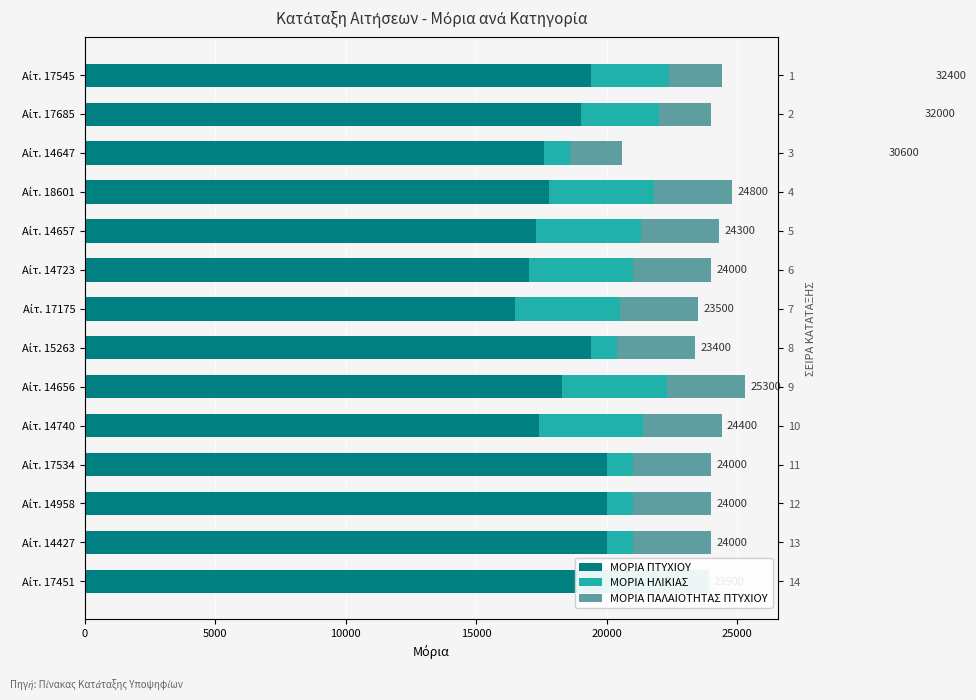

The ΜΟΡΙΑ ΠΑΛΑΙΟΤΗΤΑΣ ΠΤΥΧΙΟΥ series shows 896 at Αίτ. 15263. True or false?

False